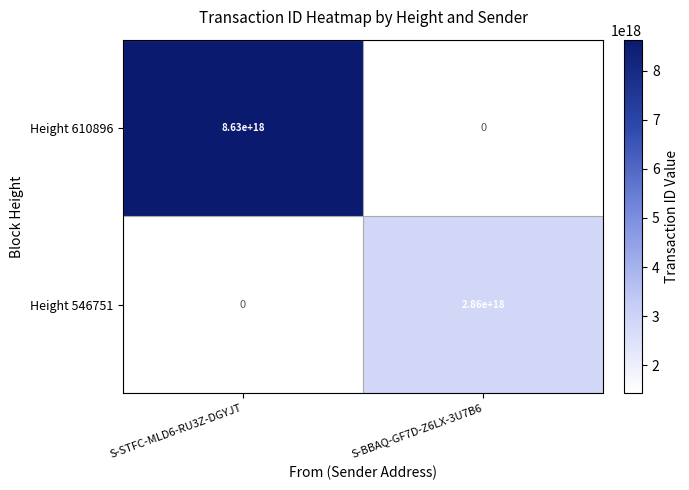

Which series changed the most between S-STFC-MLD6-RU3Z-DGYJT and S-BBAQ-GF7D-Z6LX-3U7B6?

Height 610896